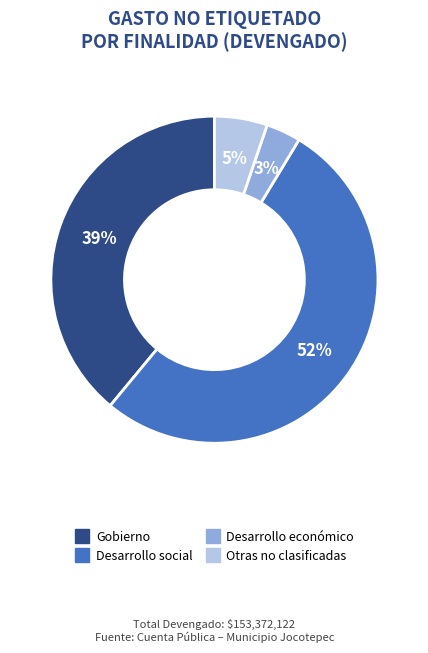

Which category has the smallest portion of the pie?

Desarrollo económico